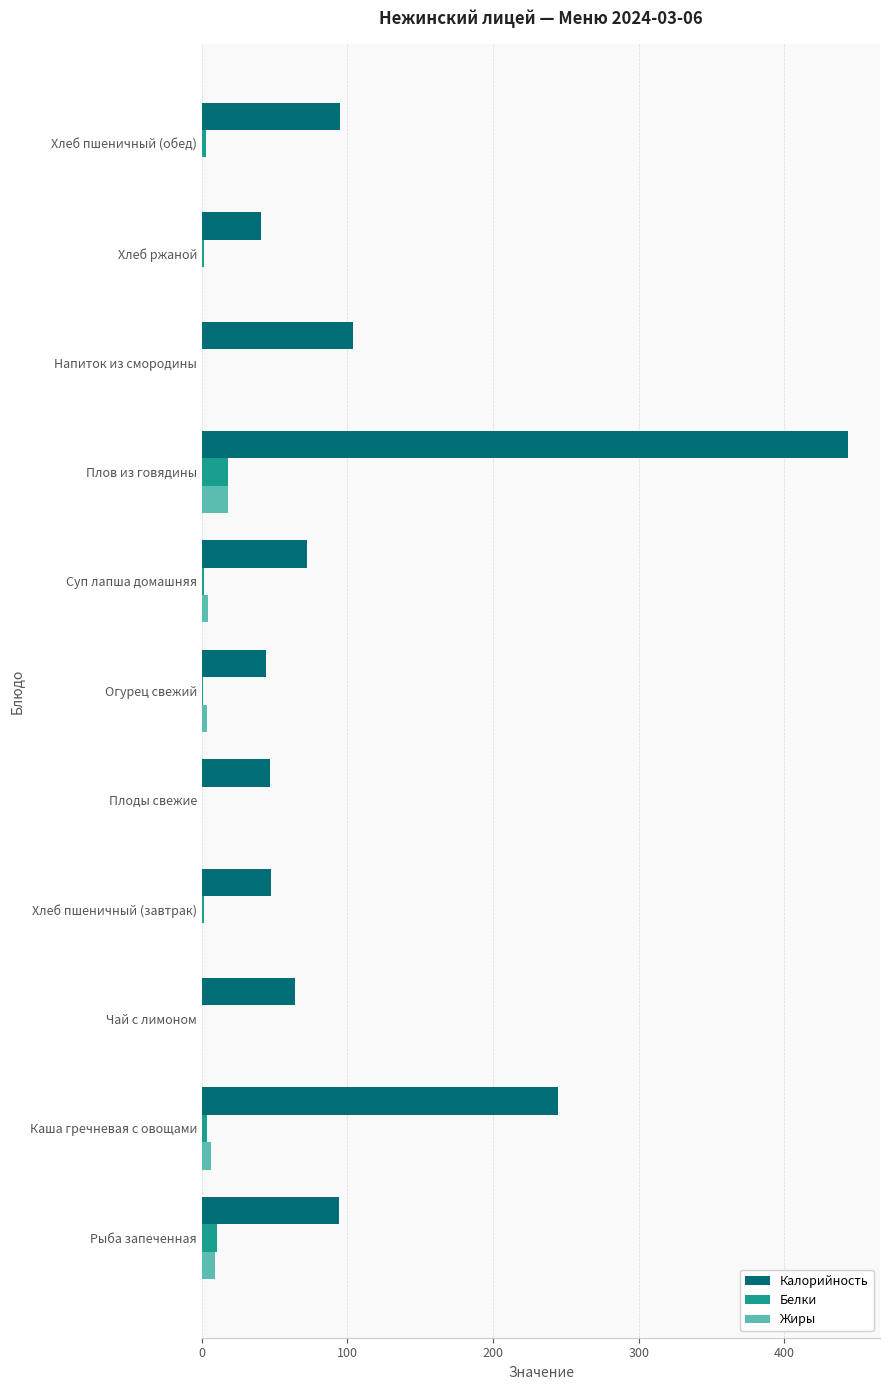

Is it true that Калорийность equals 47.4 at Хлеб пшеничный (завтрак)?

True